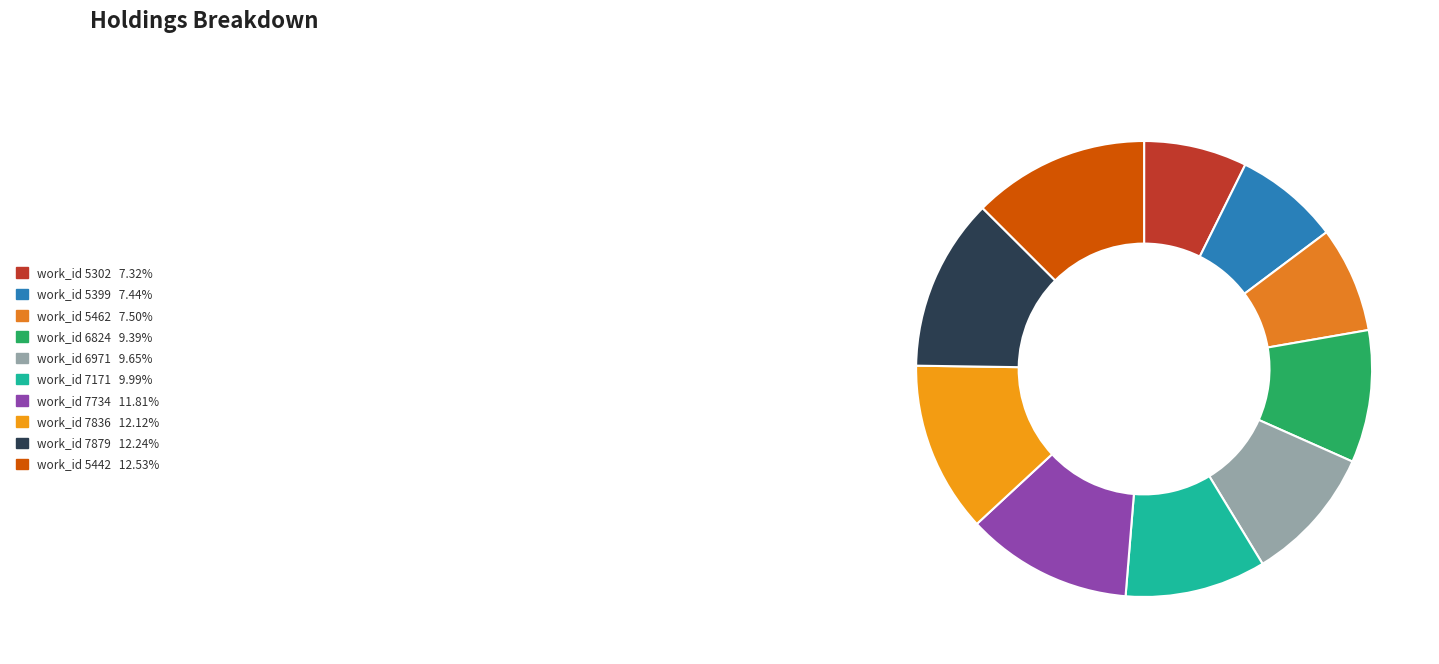

To the nearest percent, what is the average slice percentage?

10%